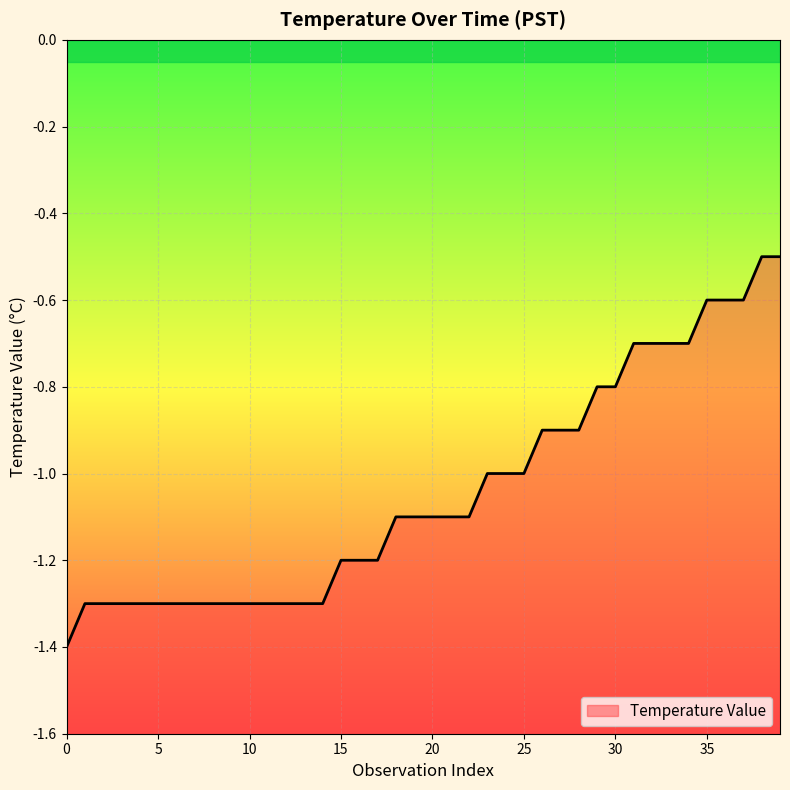

What is the greatest value displayed?

-0.5